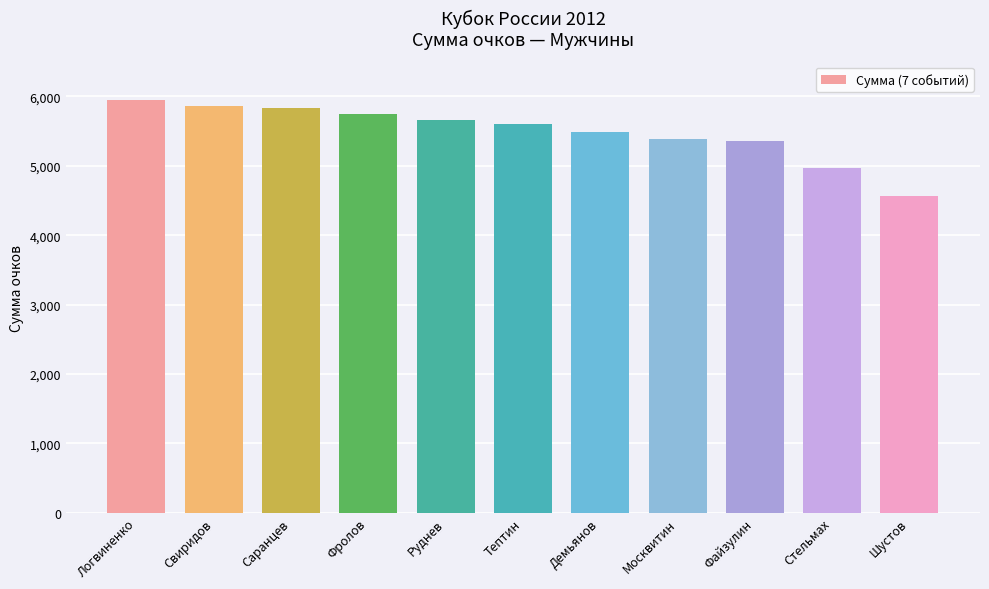

What position from the right is Фролов?

8